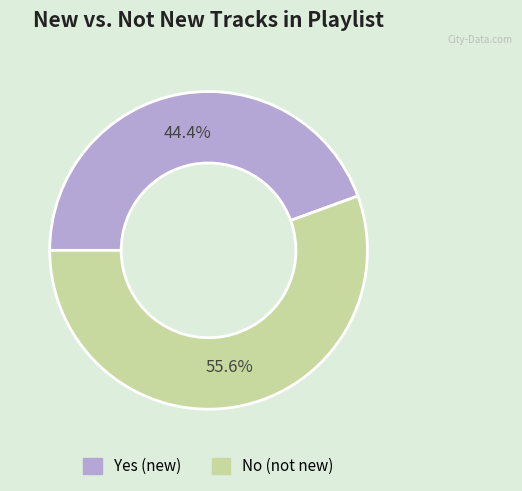

Which has a higher value, Yes or No?

No